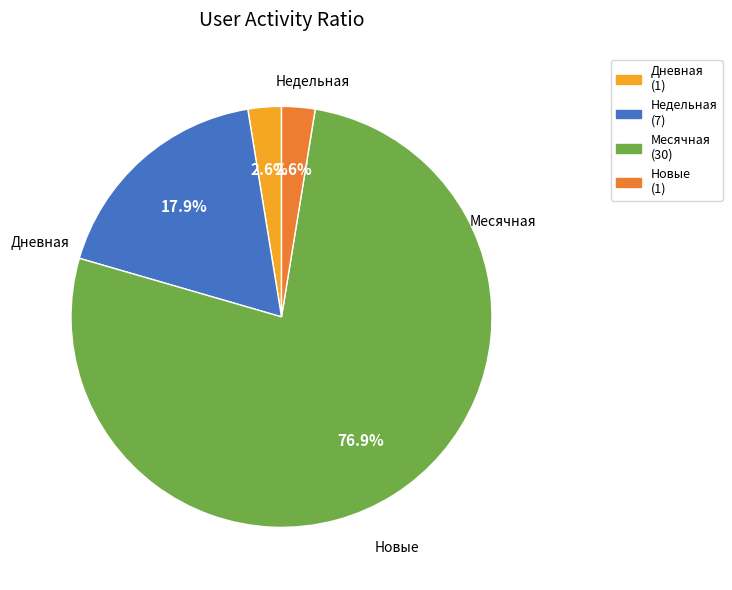

Is there any slice that represents more than half of the pie?

Yes